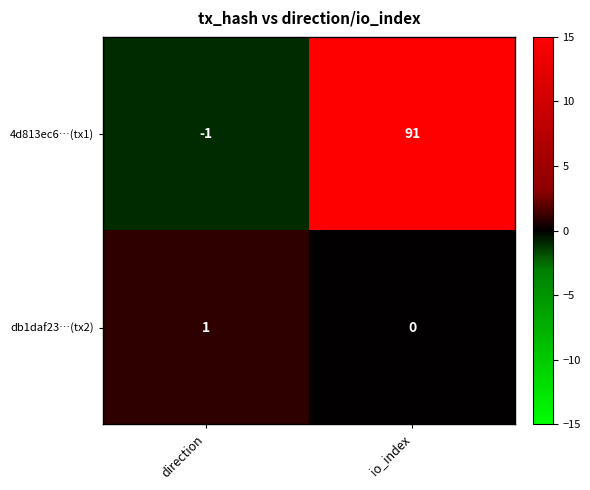

What is the difference between the maximum and minimum values in the 4d813ec6…(tx1) series?

92